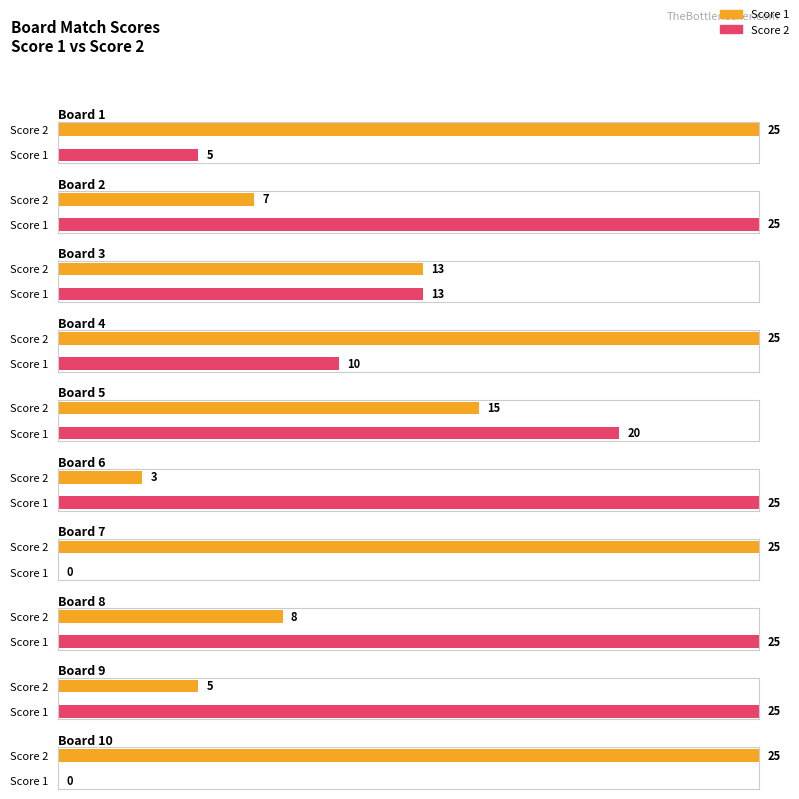

Read the Score 2 value at 5, to the nearest 5.

20